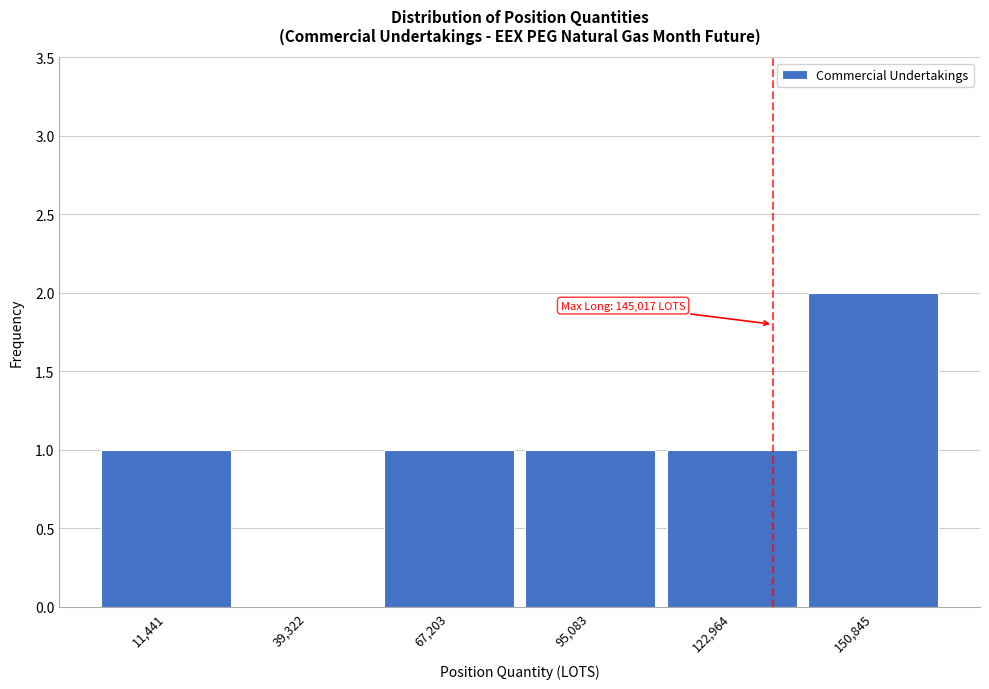

Reading left to right, list all the values displayed in this chart.

11,441=1	39,322=0	67,203=1	95,083=1	122,964=1	150,845=2